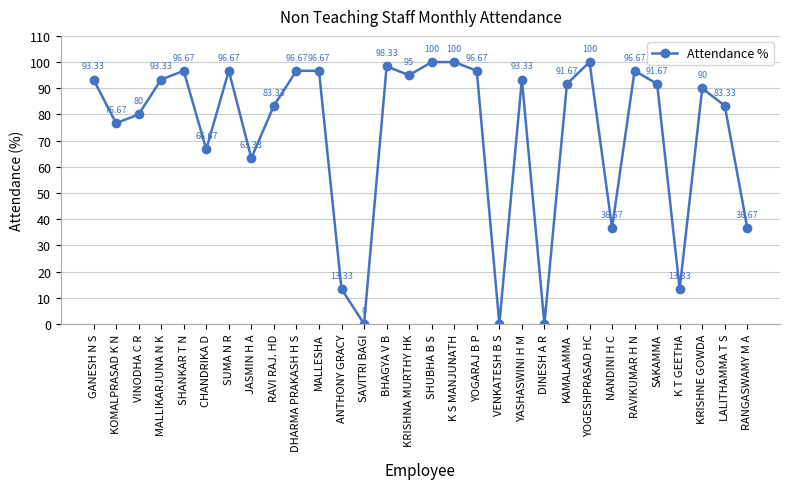

What is the change in value from BHAGYA V B to YOGESHPRASAD HC?

+1.7